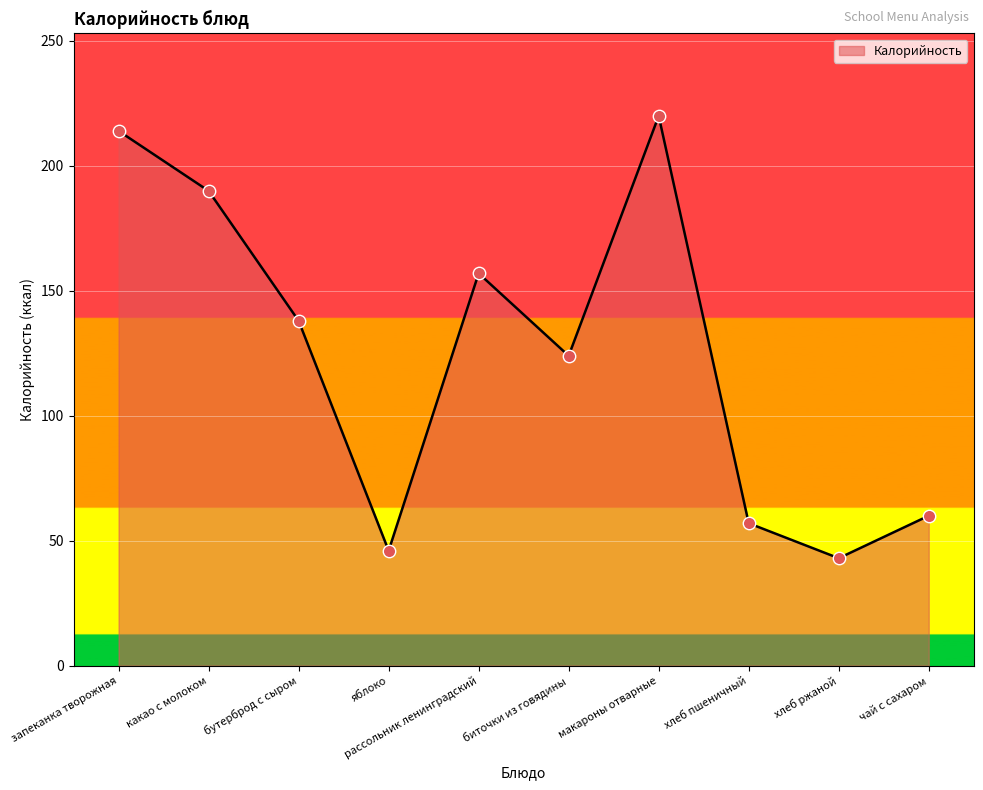

What is the ratio of the value at биточки из говядины to the value at яблоко?

2.7